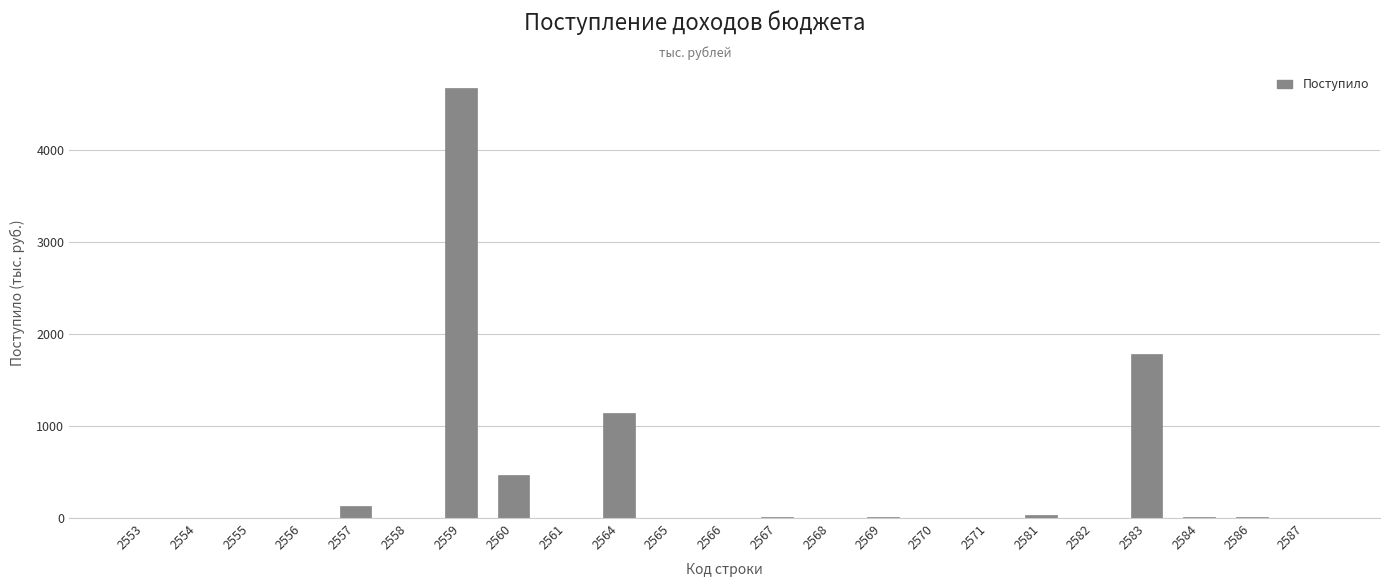

The chart shows a value of 0 at 2553. True or false?

True